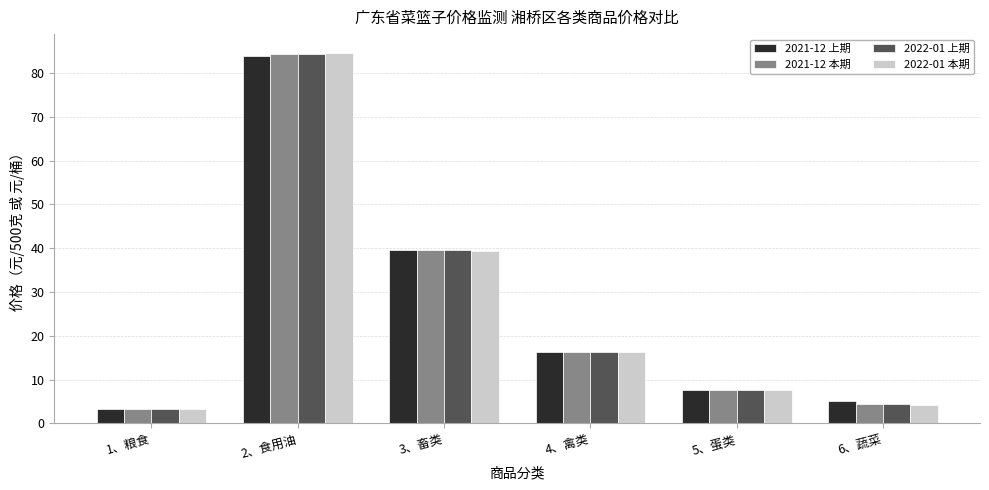

At how many categories does at least one series exceed 78?

1